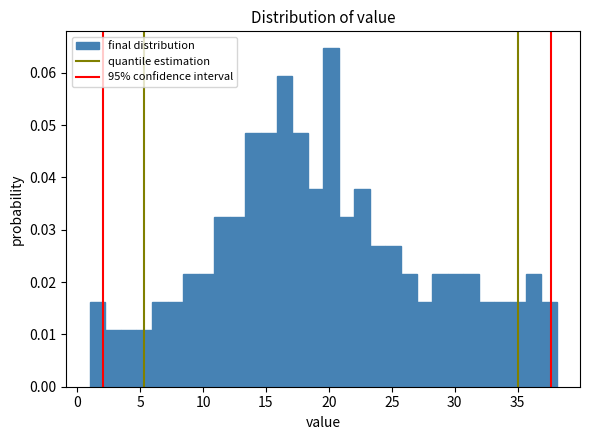

Around what value on the x-axis is the tallest bar? Give the approximate position of its centre, as read against the axis.

20.0